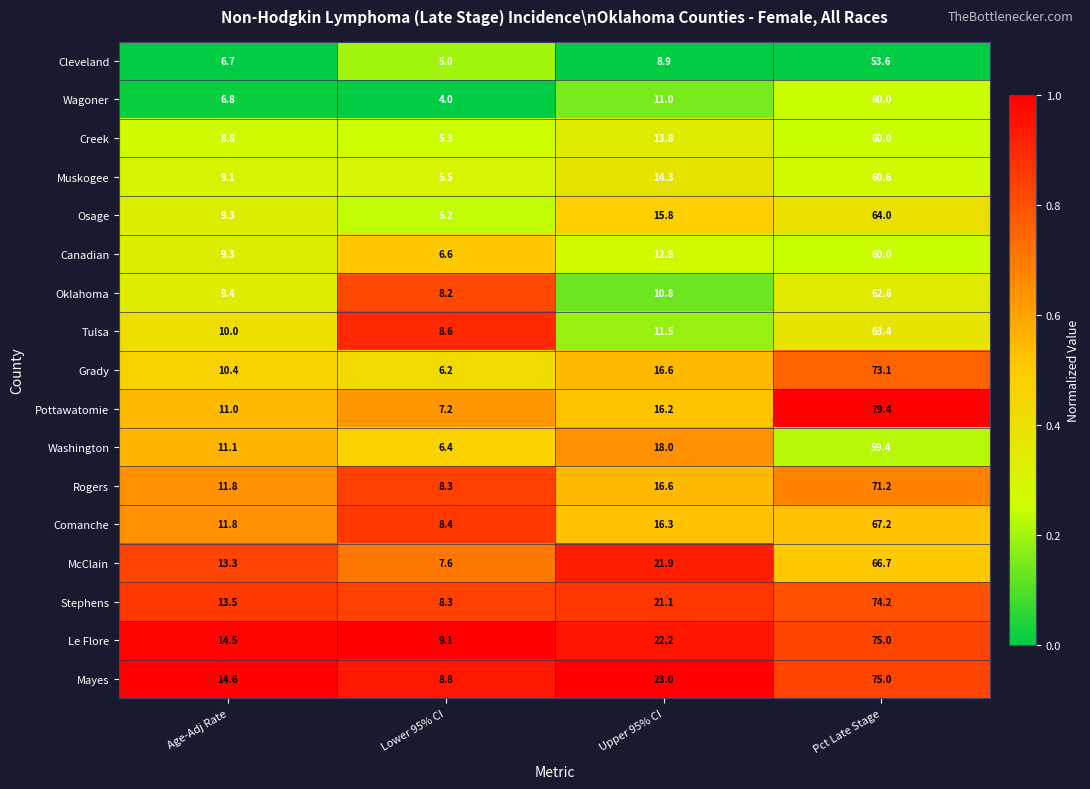

What is the sum of all Rogers values?

107.9